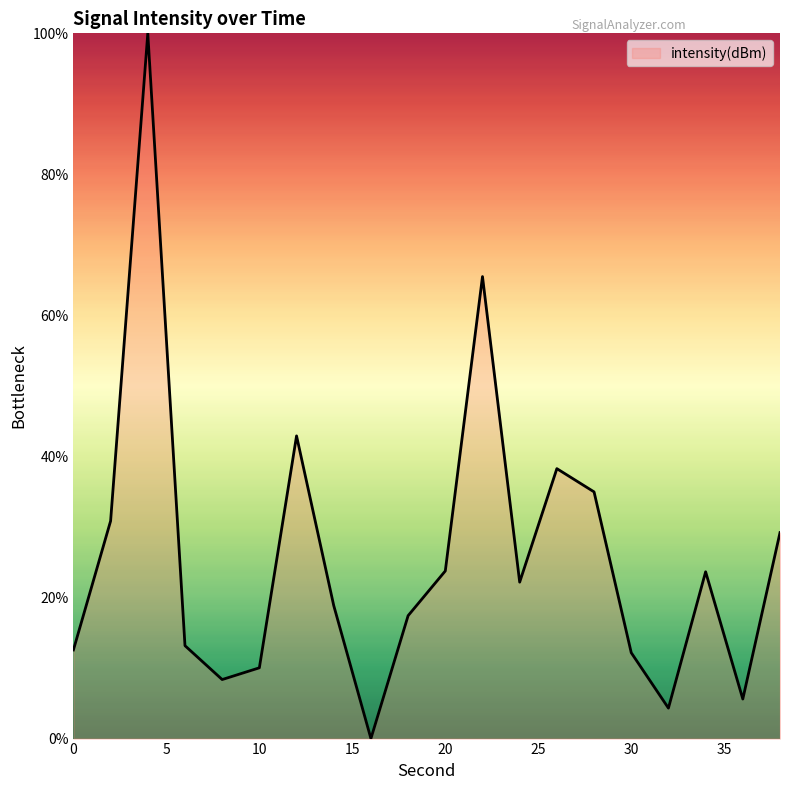

What is the greatest value displayed?

100.0